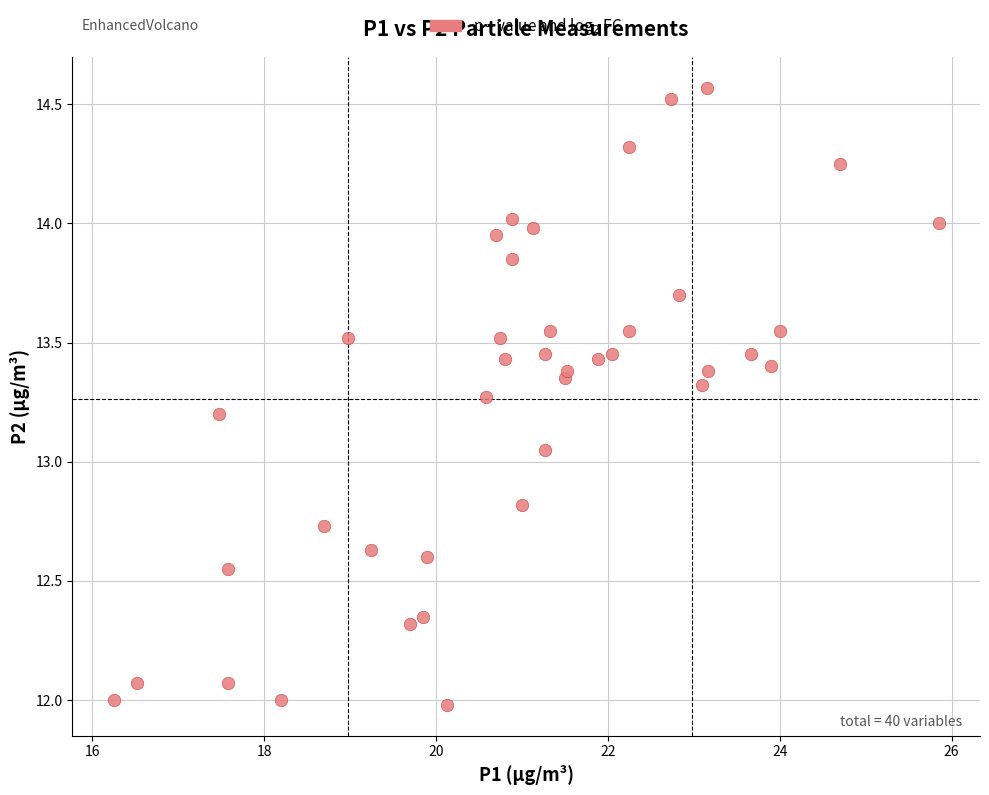

What is the range of X values (max minus min)?

9.6